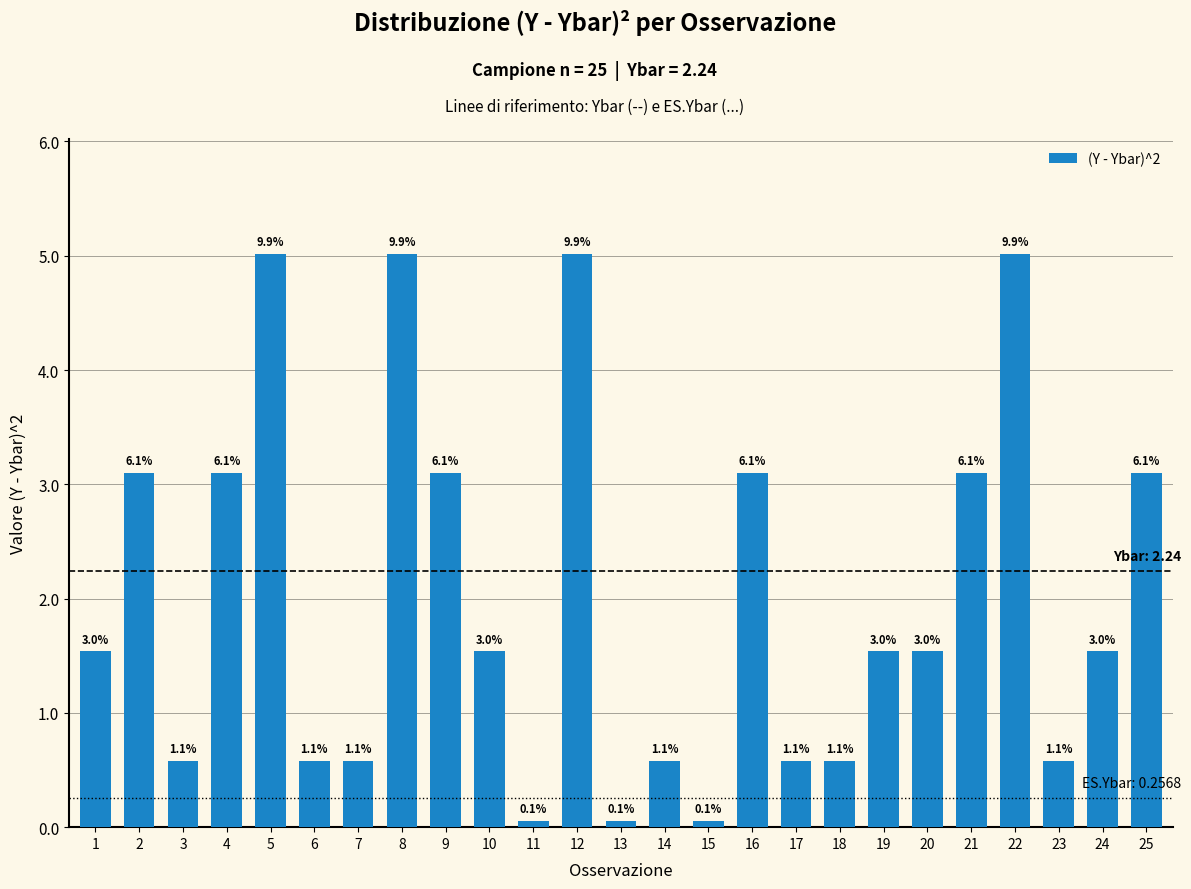

How many bars are there in total?

25